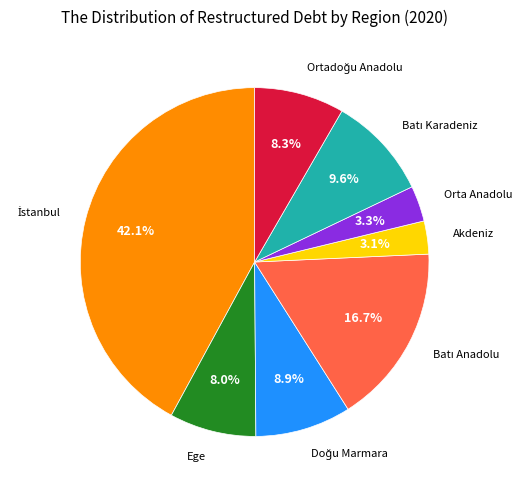

Combined, what portion of the pie is Orta Anadolu and Ege?

11.3%